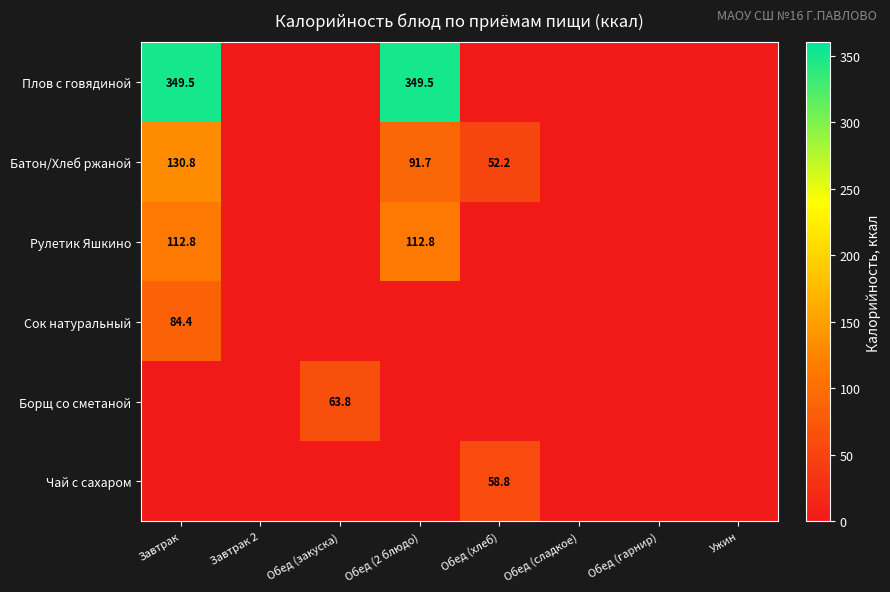

The value of Батон/Хлеб ржаной at Обед (закуска) is 0.0. True or false?

True